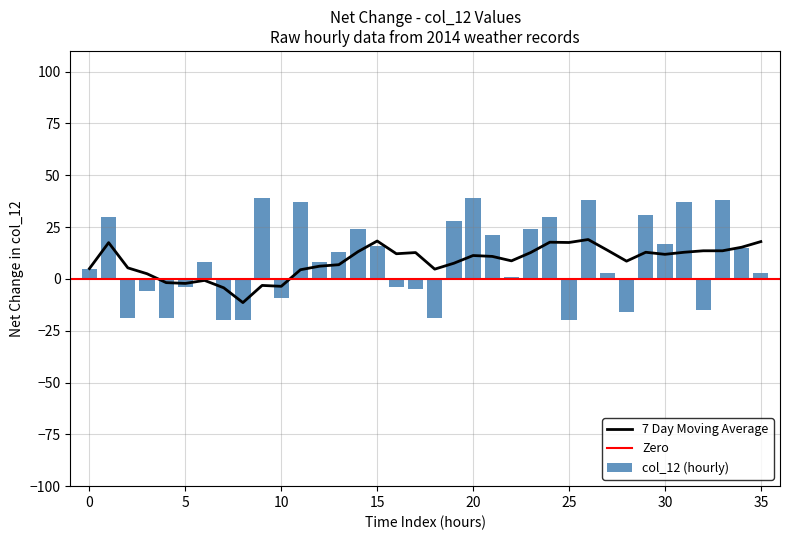

What is the maximum value for 7 Day Moving Average?

19.0